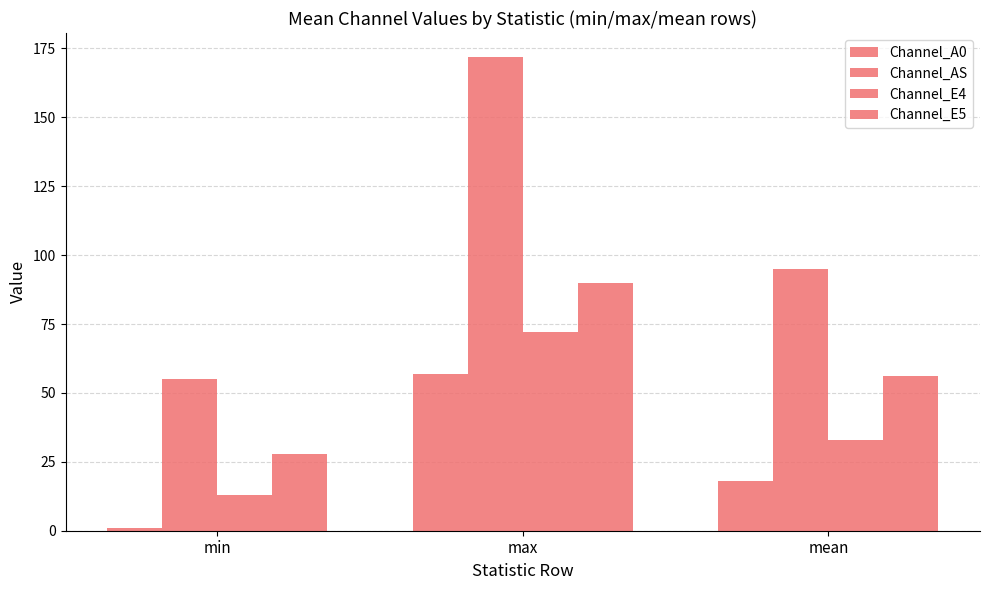

How many values in the Channel_E5 series are below 56?

1